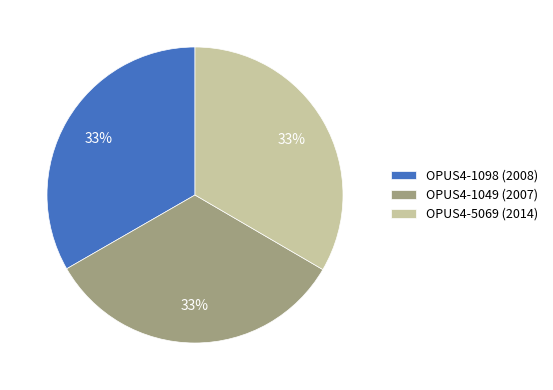

The OPUS4-1049 slice represents 33% of the pie. True or false?

True